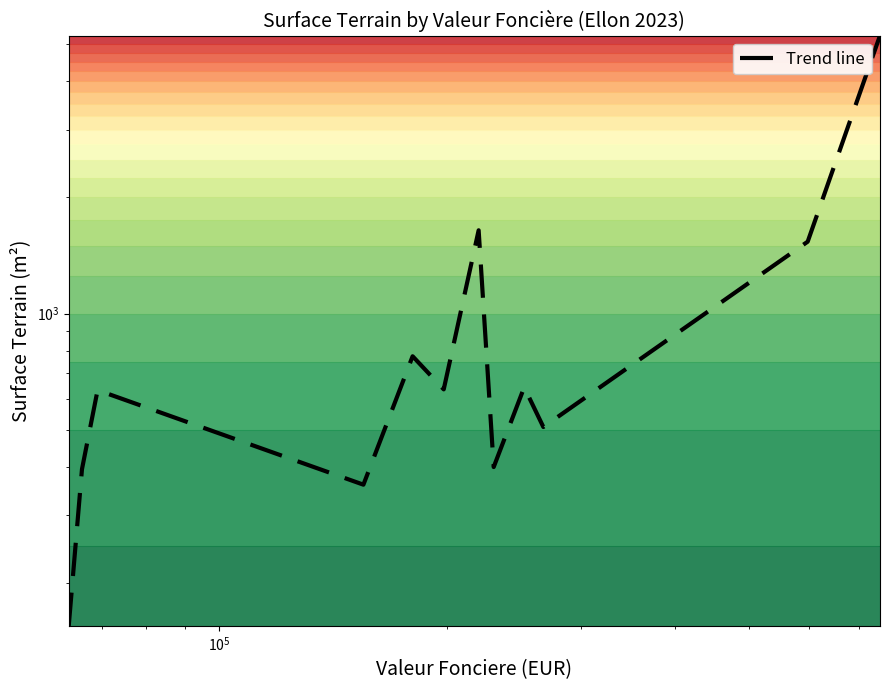

The chart shows a value of 1122 at $\mathdefault{10^{7}}$. True or false?

False